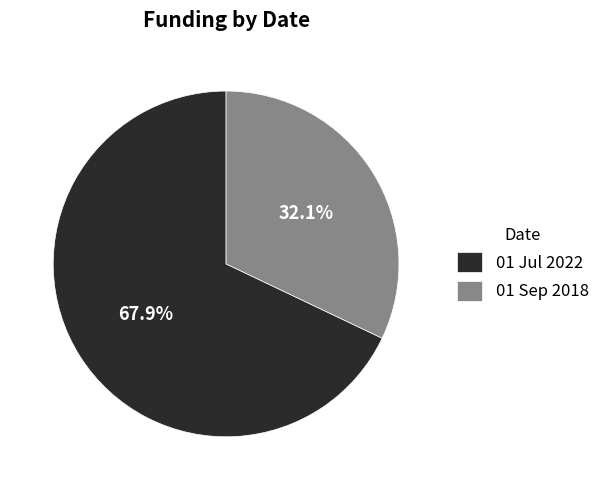

The 01 Jul 2022 slice represents 68% of the pie. True or false?

True